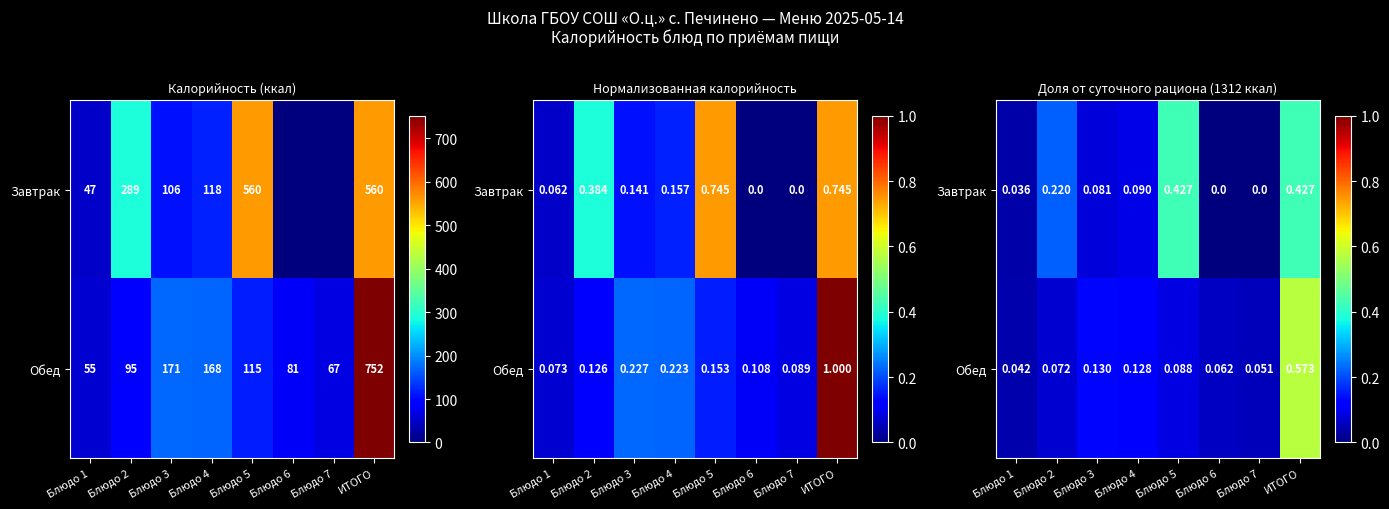

At which category is the sum across all series the highest?

ИТОГО